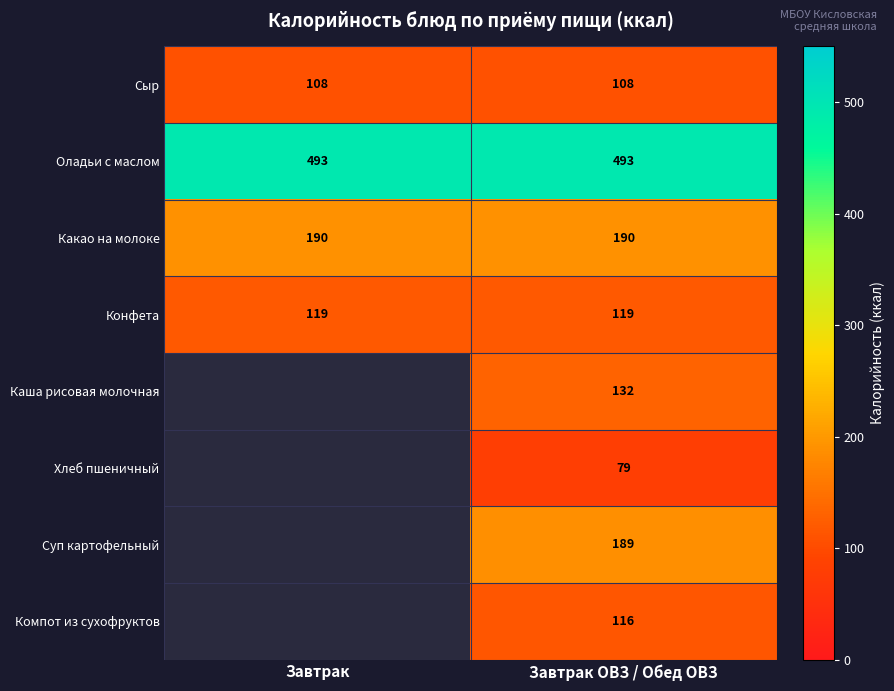

What is the average value of the Конфета series?

119